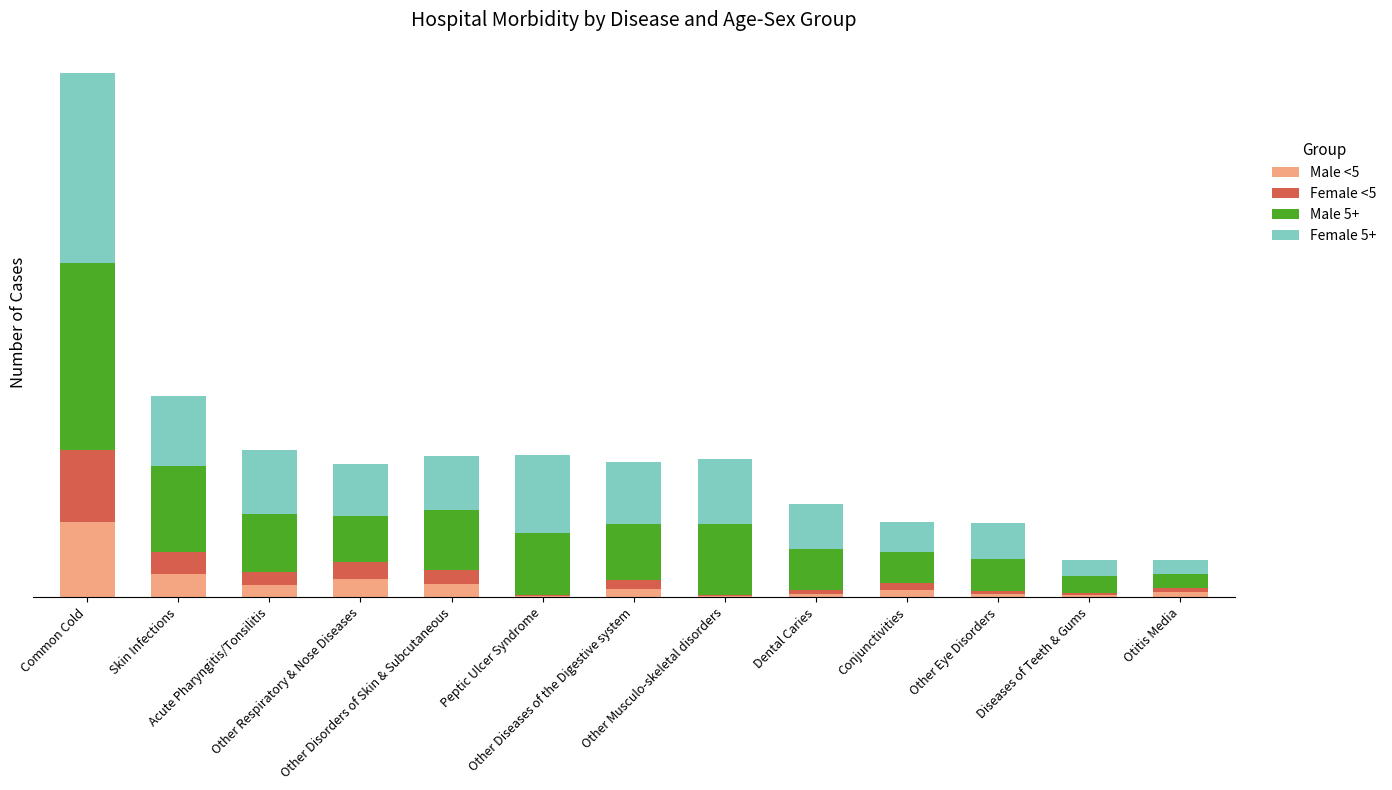

What is the total value across all series at Skin Infections?

46890